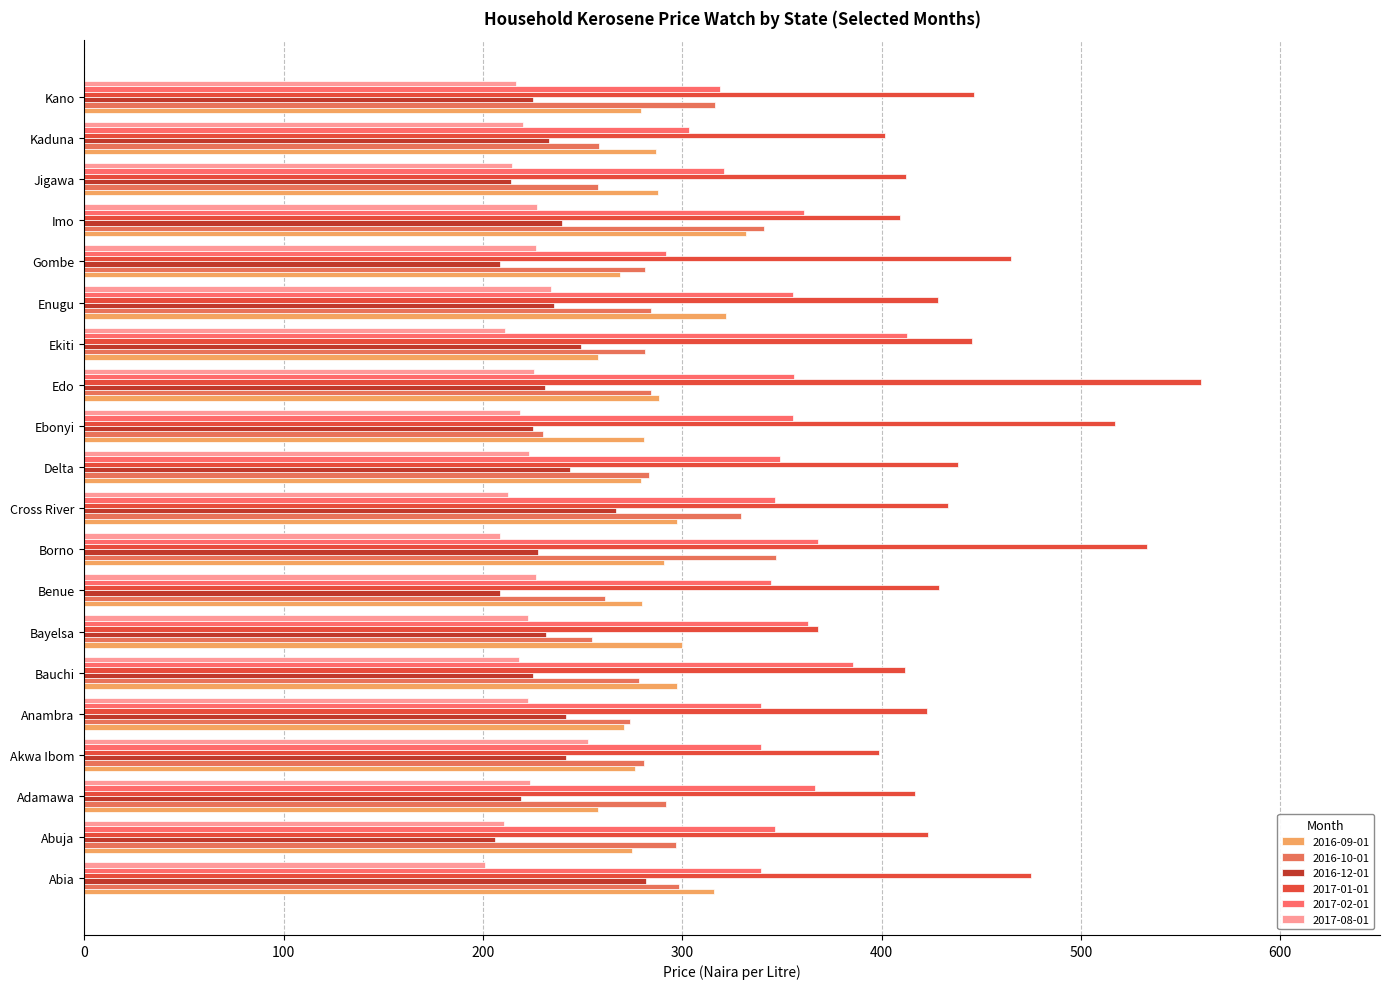

At how many categories does at least one series exceed 389?

19